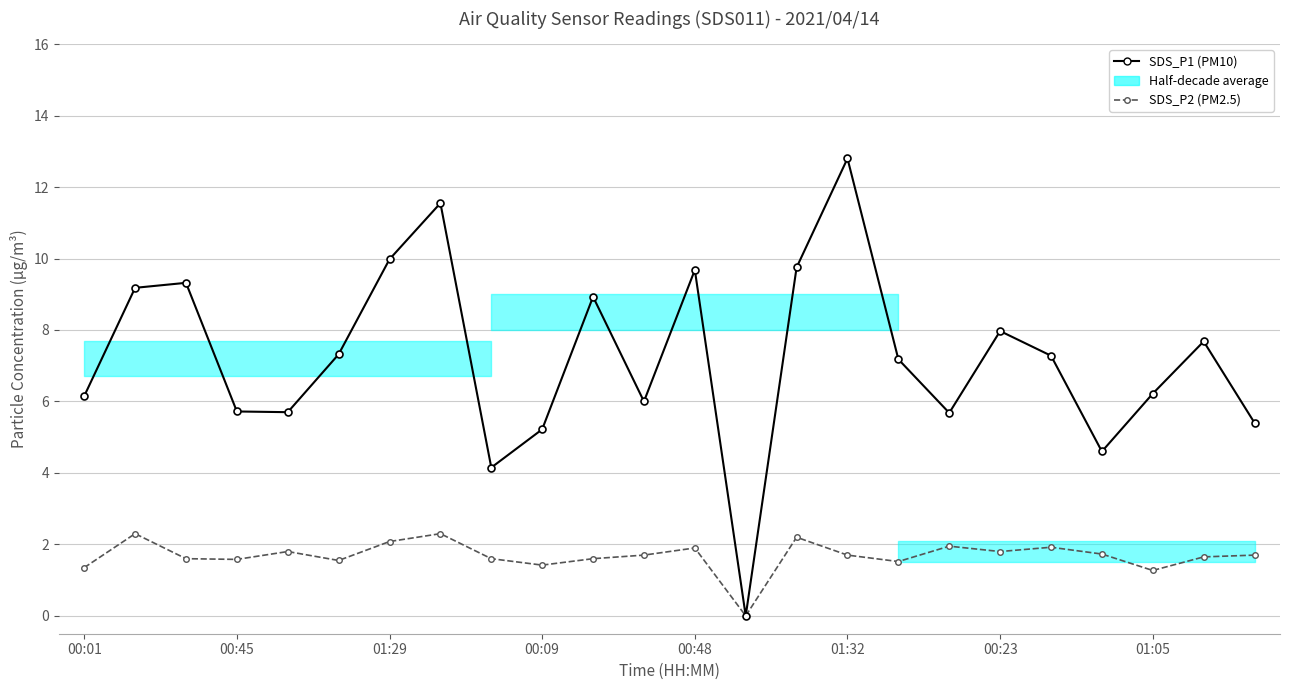

What is the highest value of the SDS_P2 series?

2.3